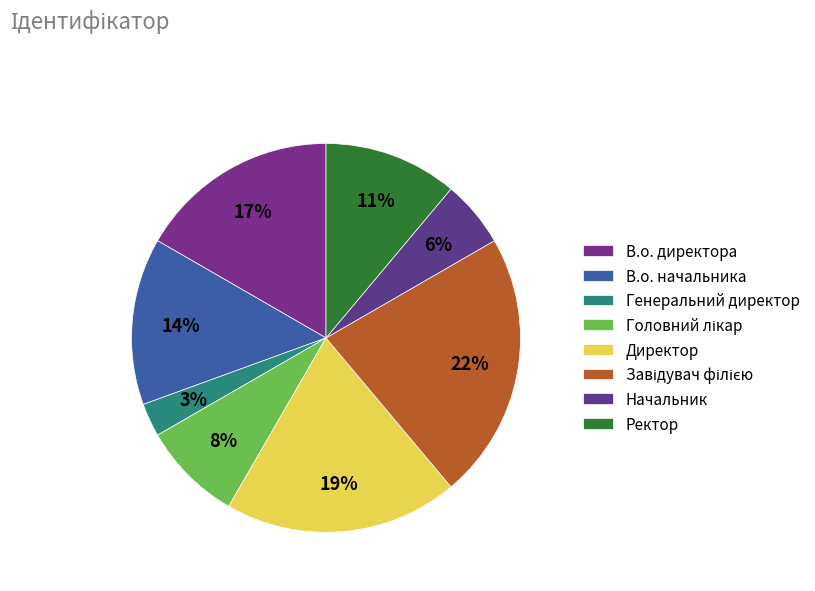

The Головний лікар slice represents 15% of the pie. True or false?

False